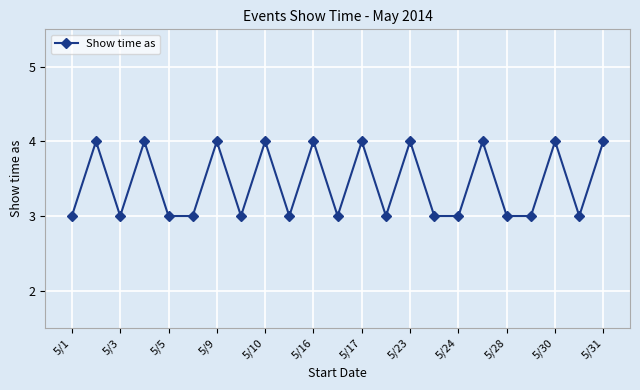

Count the number of categories in the chart.

23